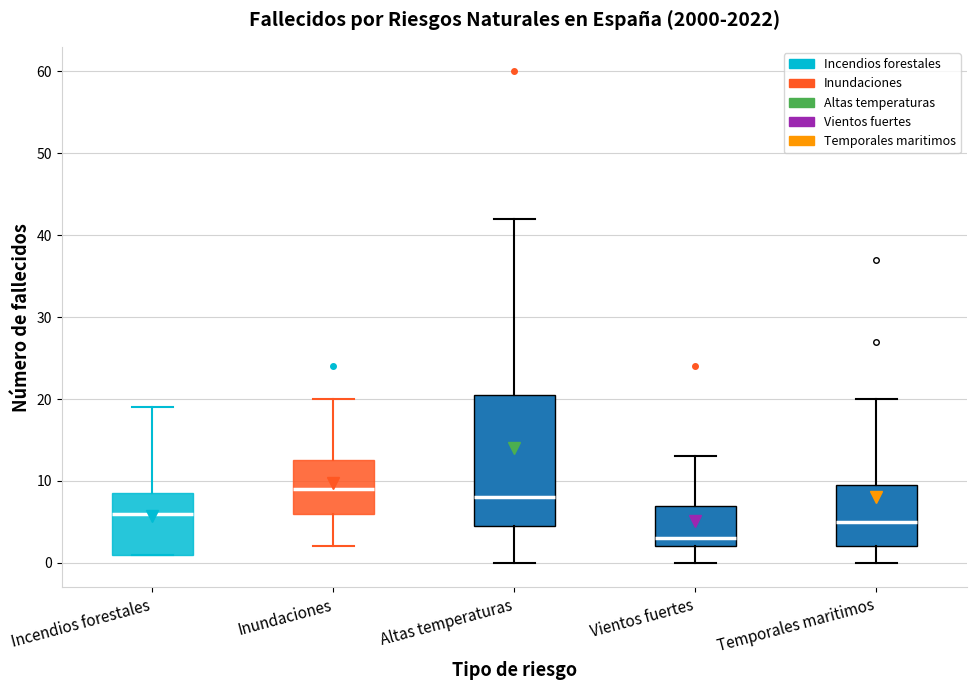

Which box has the highest median line?

Inundaciones